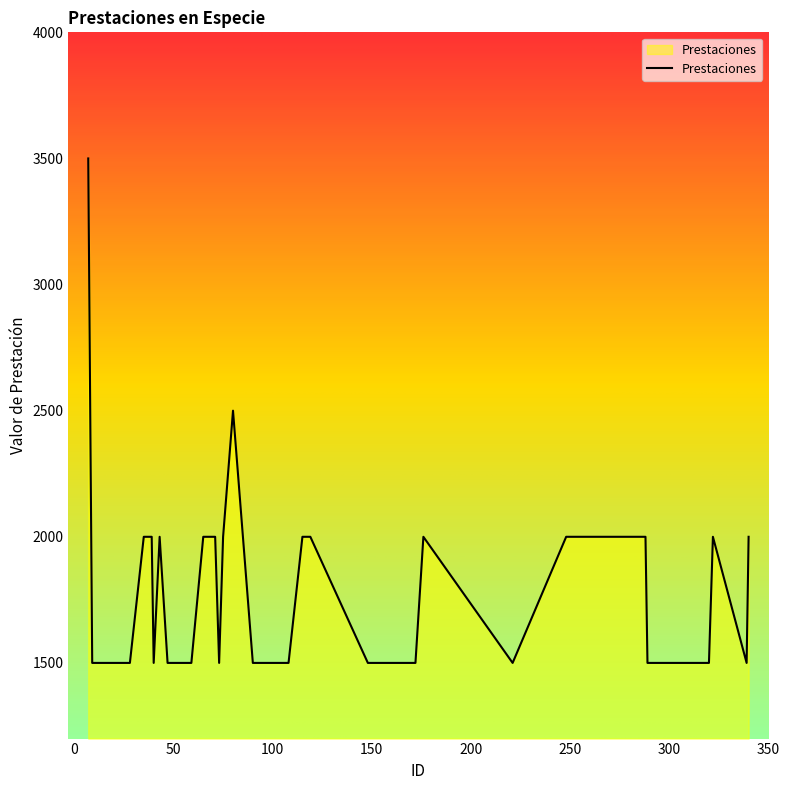

What is the minimum value shown in the chart?

1500